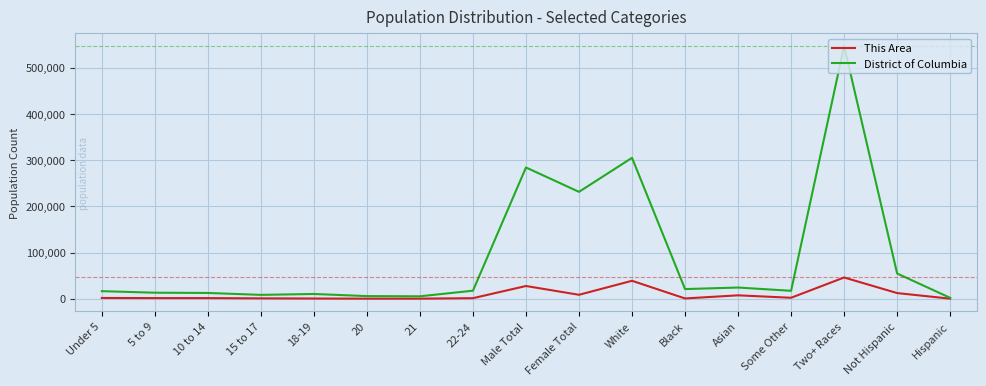

What is the difference between the maximum and minimum values in the This Area series?

45857